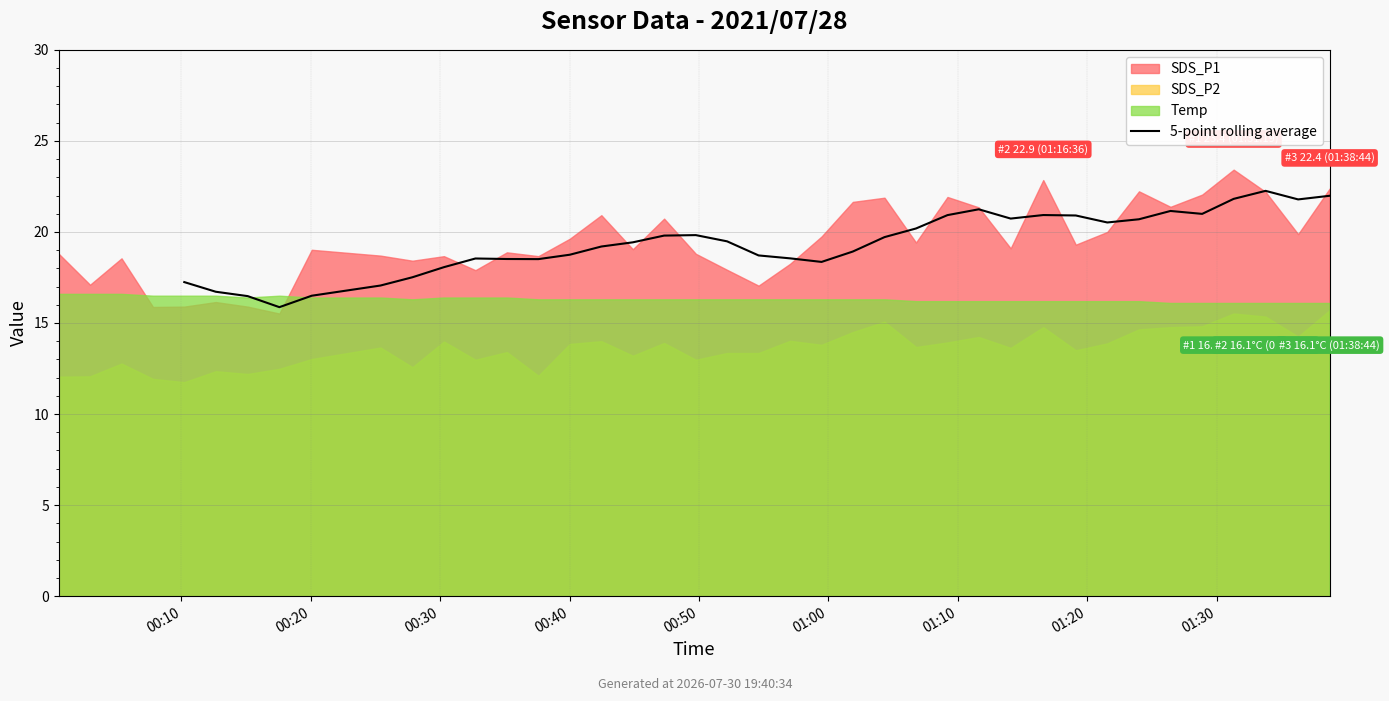

The value at 11 is 3.7. True or false?

False